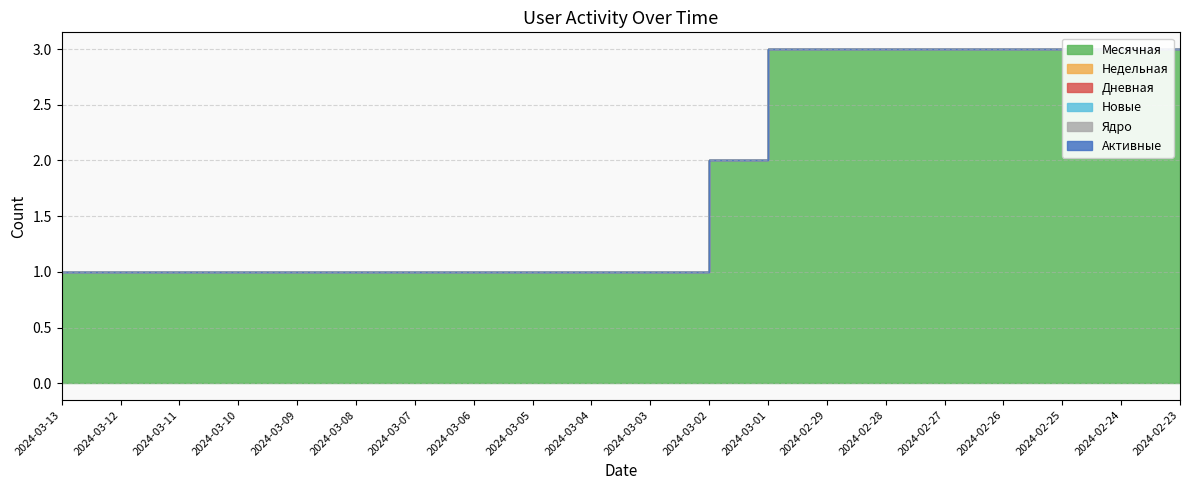

True or false: Новые has more than 0 points higher than both neighbors.

False